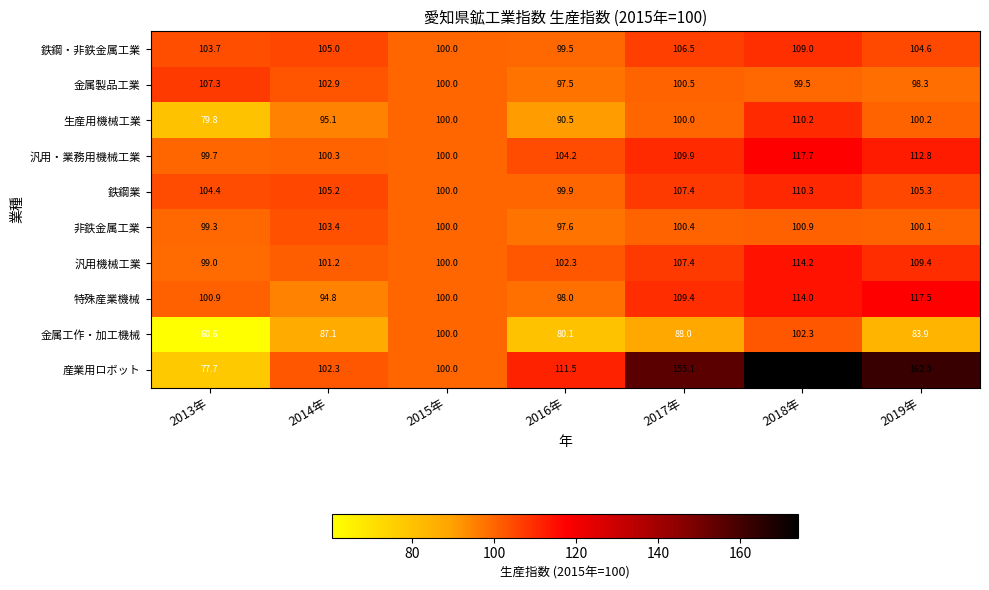

Which category has the lowest value in the 非鉄金属工業 series?

2016年